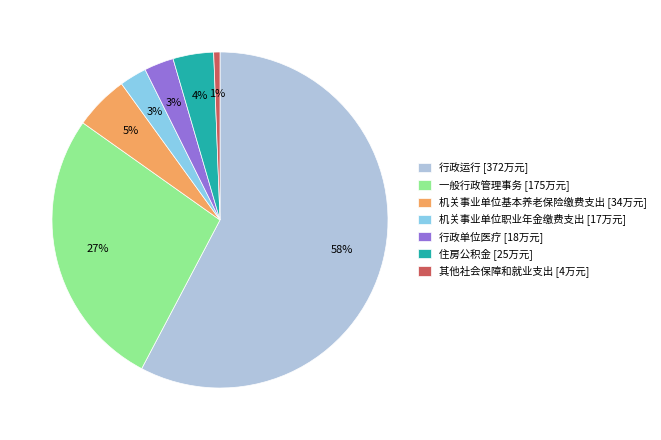

How many segments does this pie chart have?

7